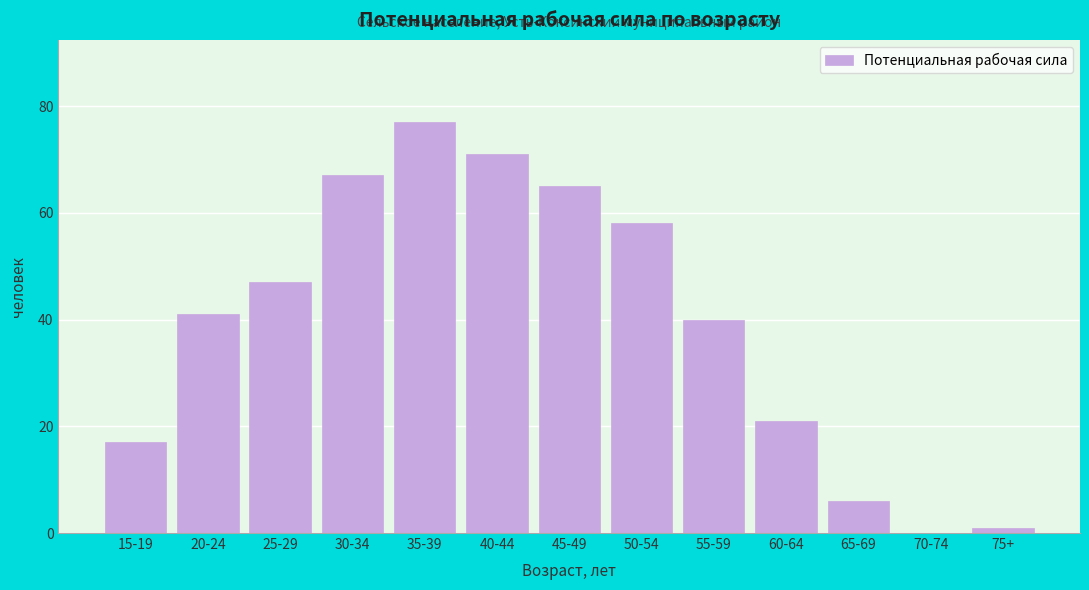

Reading left to right, transcribe all the data shown in this chart.

15-19=17	20-24=41	25-29=47	30-34=67	35-39=77	40-44=71	45-49=65	50-54=58	55-59=40	60-64=21	65-69=6	70-74=0	75+=1